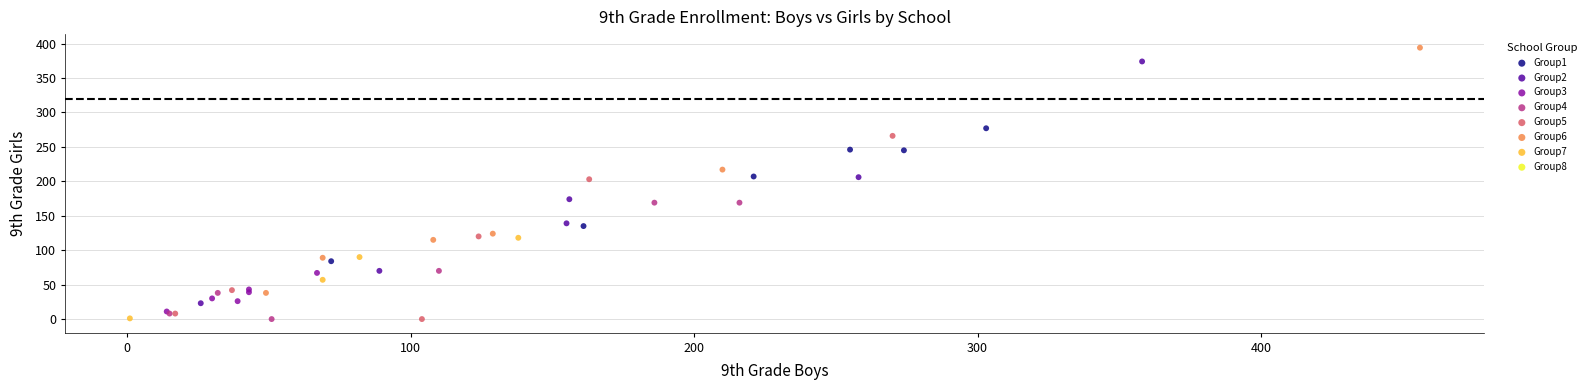

Which series reaches the maximum Y coordinate?

Group6